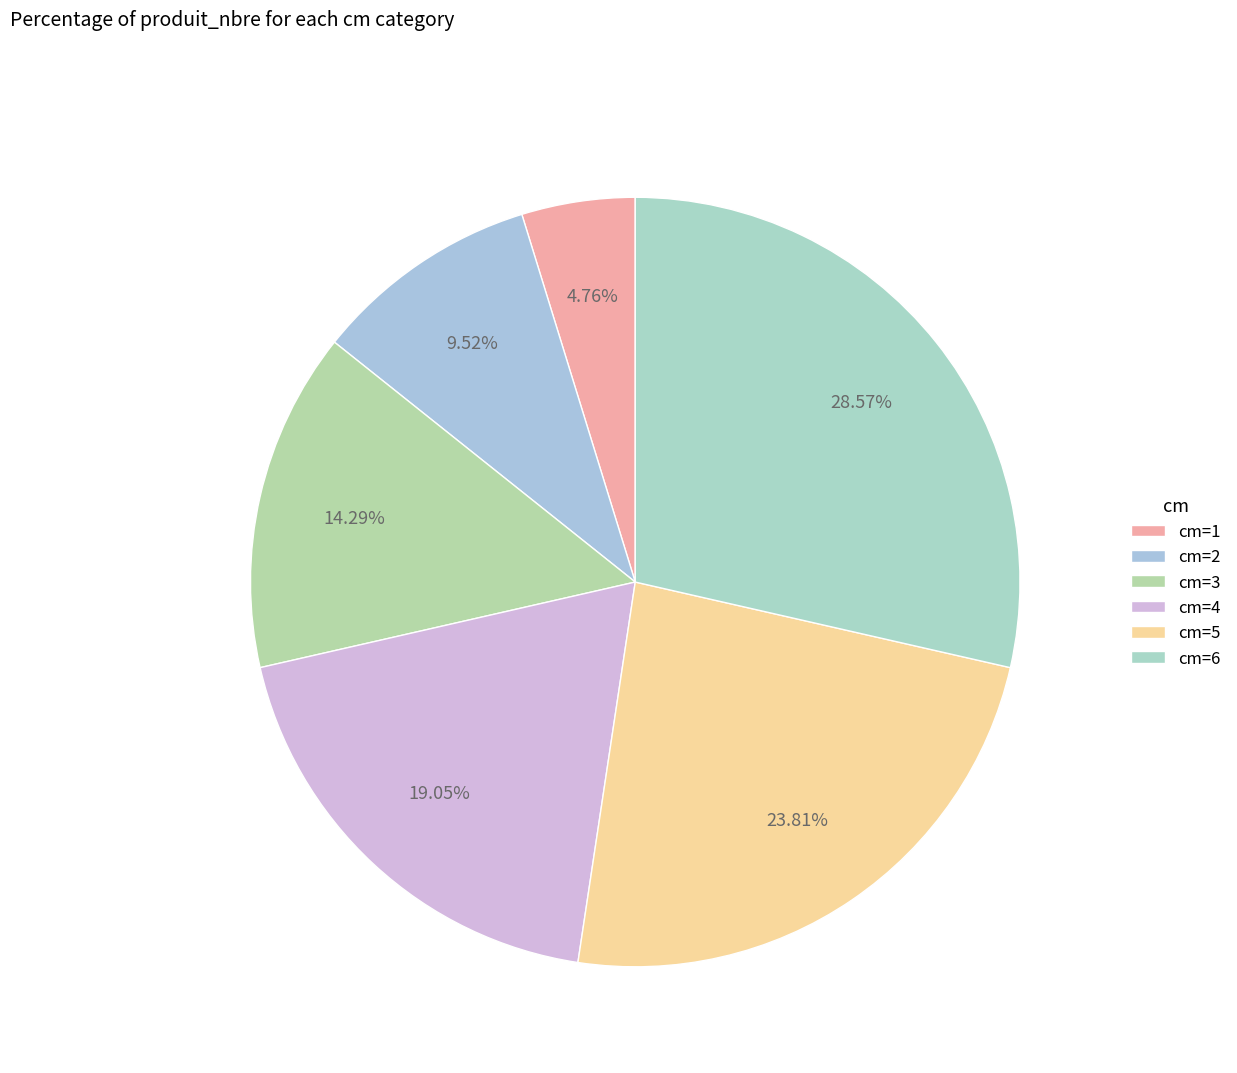

Does any single category account for the majority?

No